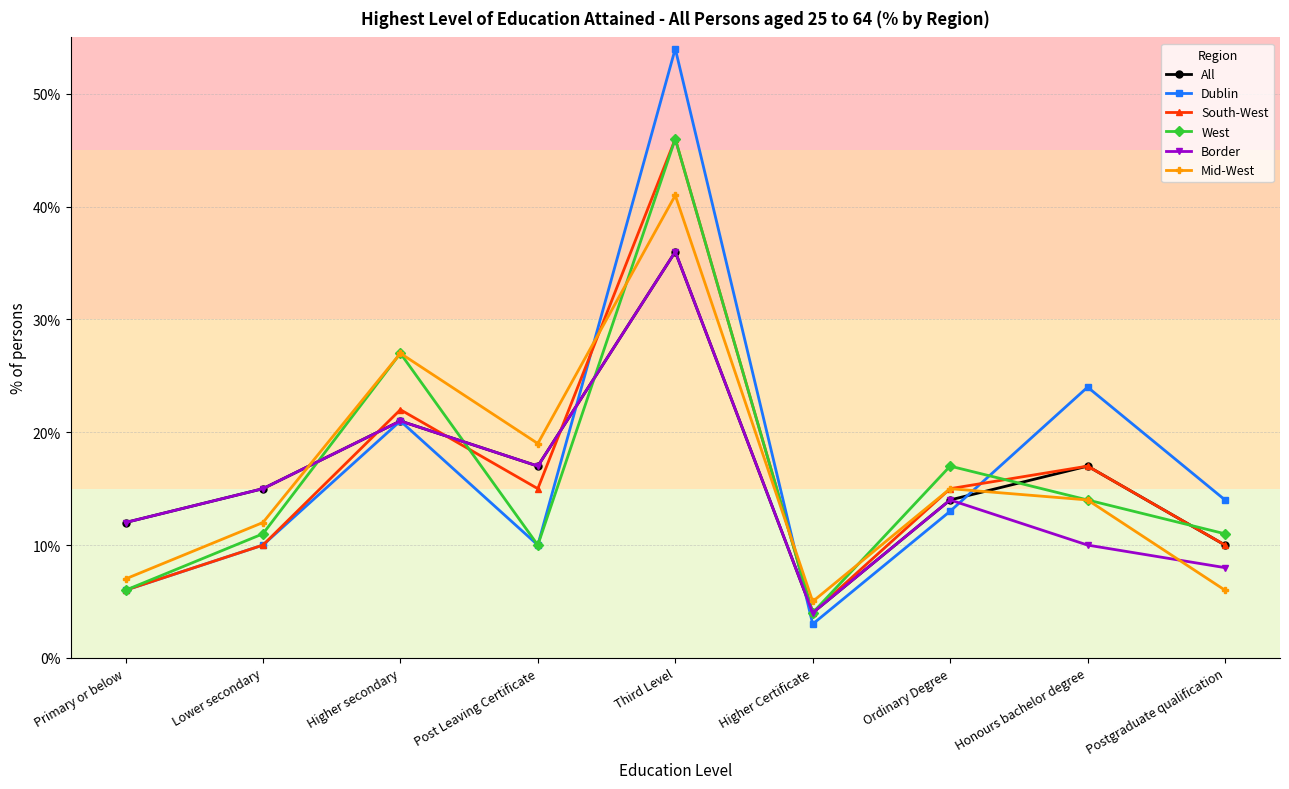

Reading left to right, transcribe all the data shown in this chart.

All: 12	15	21	17	36	4	14	17	10
Dublin: 6	10	21	10	54	3	13	24	14
South-West: 6	10	22	15	46	4	15	17	10
West: 6	11	27	10	46	4	17	14	11
Border: 12	15	21	17	36	4	14	10	8
Mid-West: 7	12	27	19	41	5	15	14	6